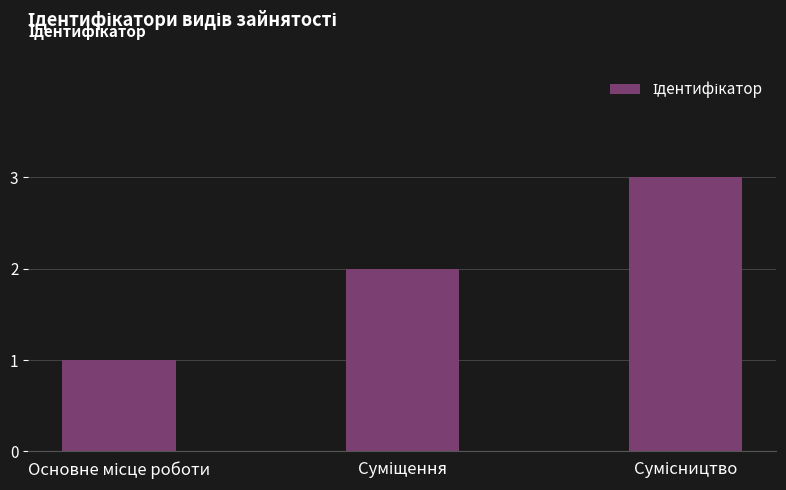

What is the sum of all values?

6